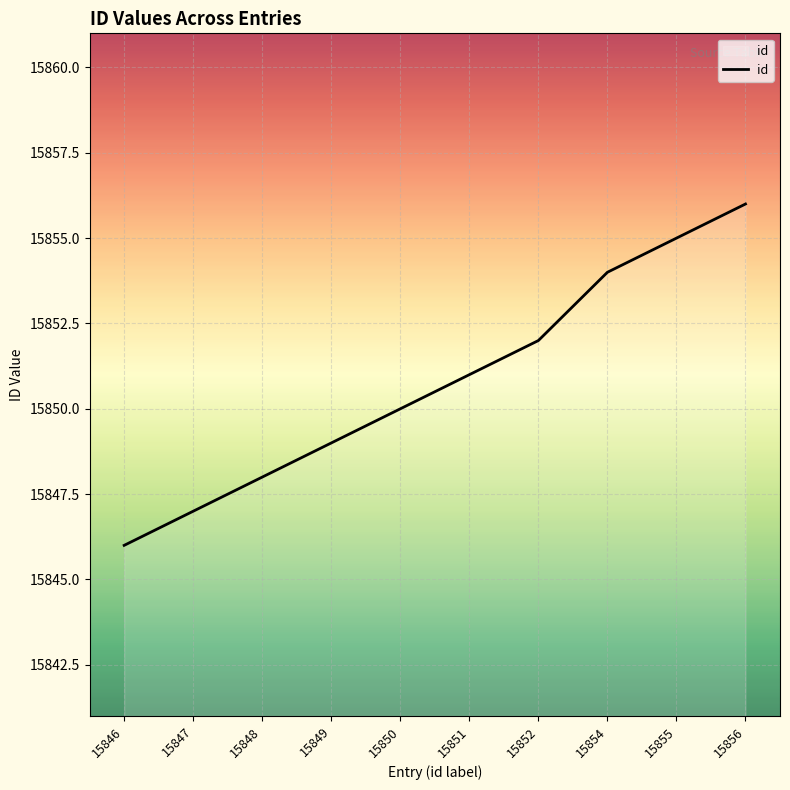

How many categories are shown in the chart?

10